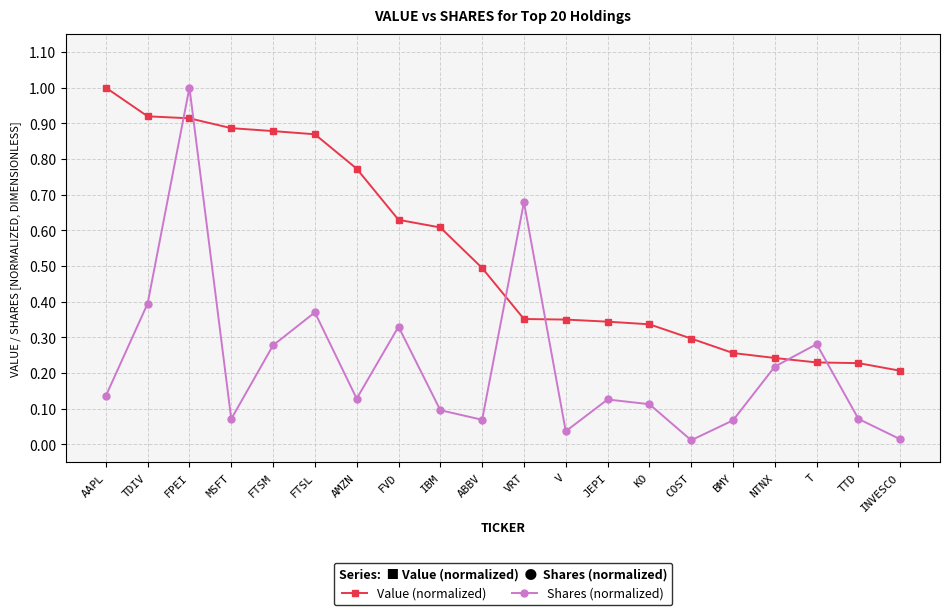

In Shares (normalized), how many points are higher than both neighbors (excluding endpoints)?

6